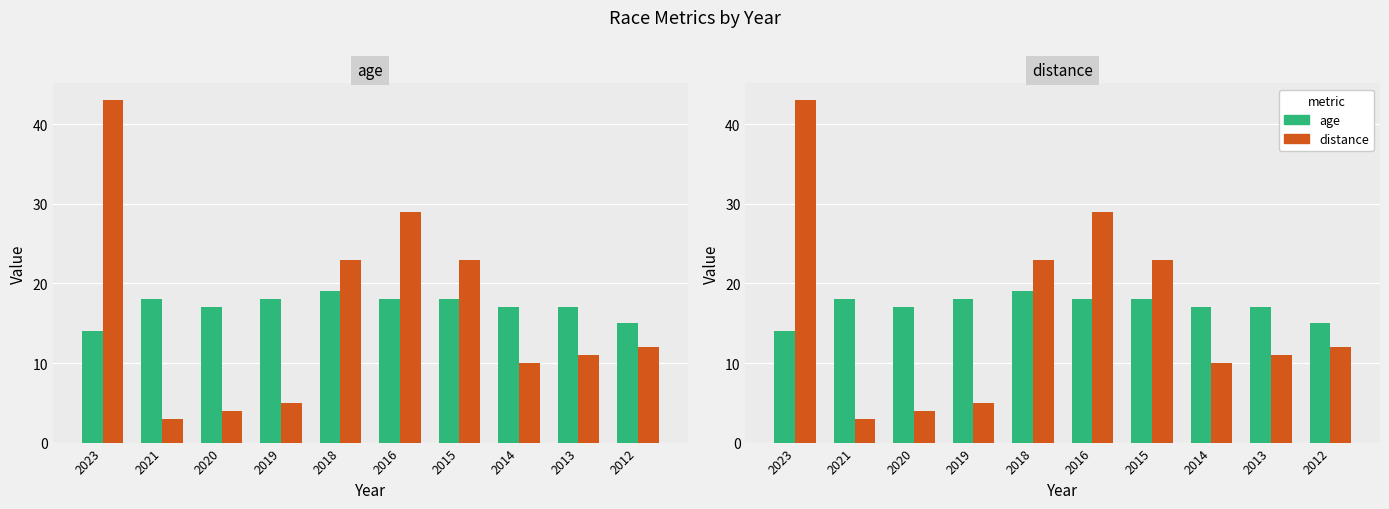

How many bars are there in each group?

2